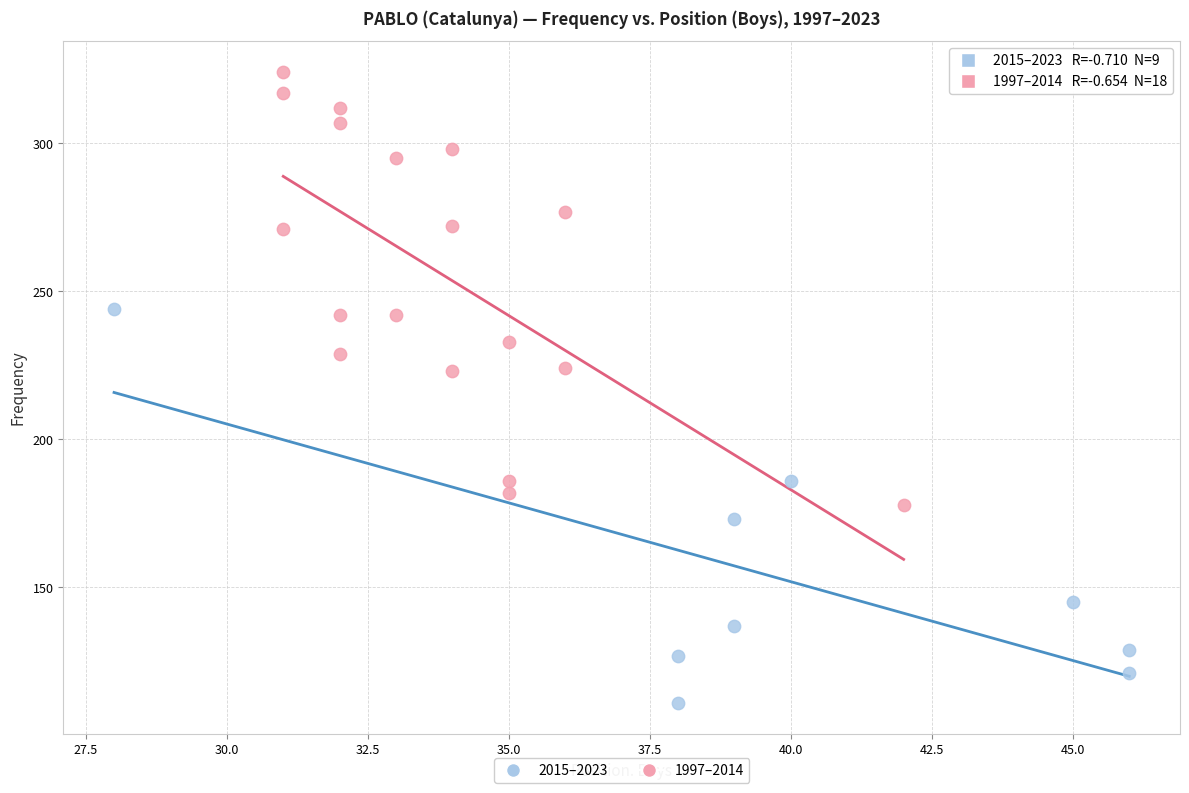

Which series contains the lowest Y value?

2015–2023